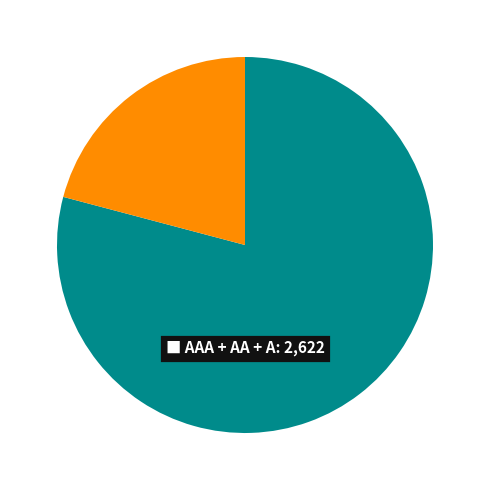

Is there a majority slice in this chart?

Yes